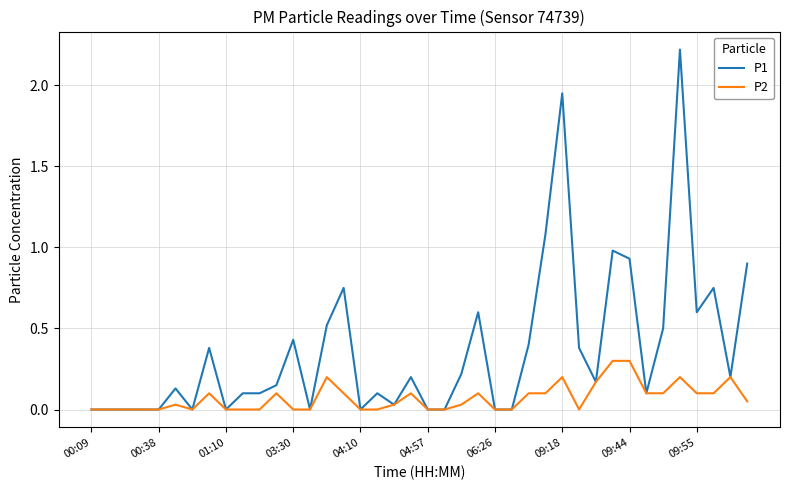

List the series in order of their peak value, highest first.

P1, P2